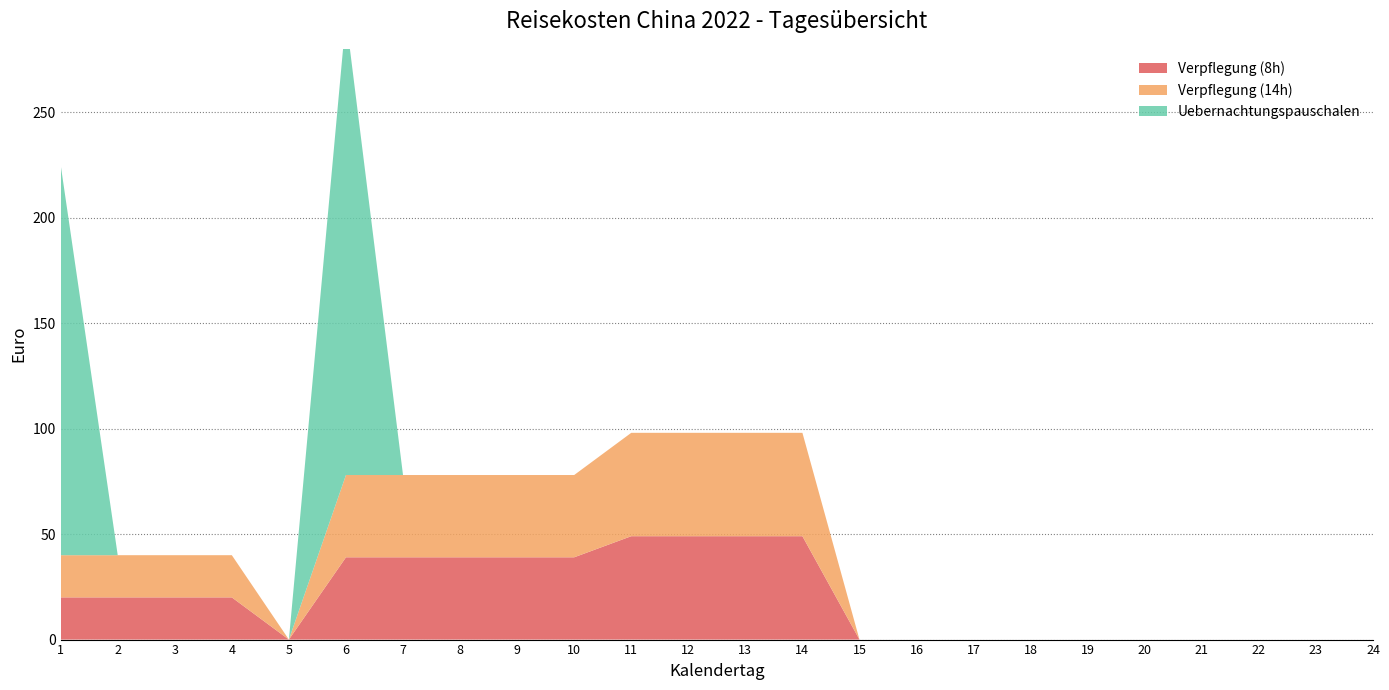

Reading right to left, transcribe all the data shown in this chart.

Verpflegung (8h): 0	0	0	0	0	0	0	0	0	0	49	49	49	49	39	39	39	39	39	0	20	20	20	20
Verpflegung (14h): 0	0	0	0	0	0	0	0	0	0	49	49	49	49	39	39	39	39	39	0	20	20	20	20
Uebernachtungspauschalen: 0	0	0	0	0	0	0	0	0	0	0	0	0	0	0	0	0	0	217	0	0	0	0	185